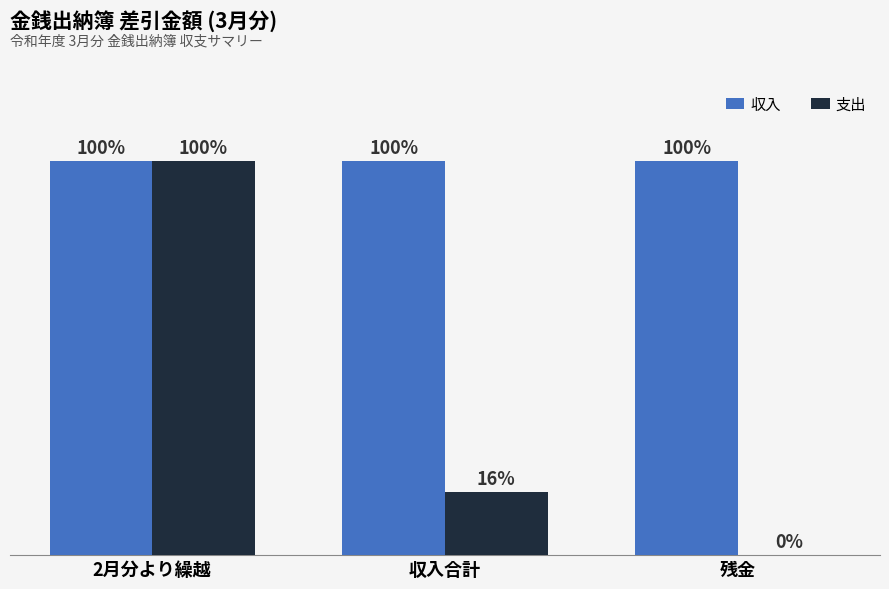

At which label does 収入 reach its minimum?

2月分より繰越